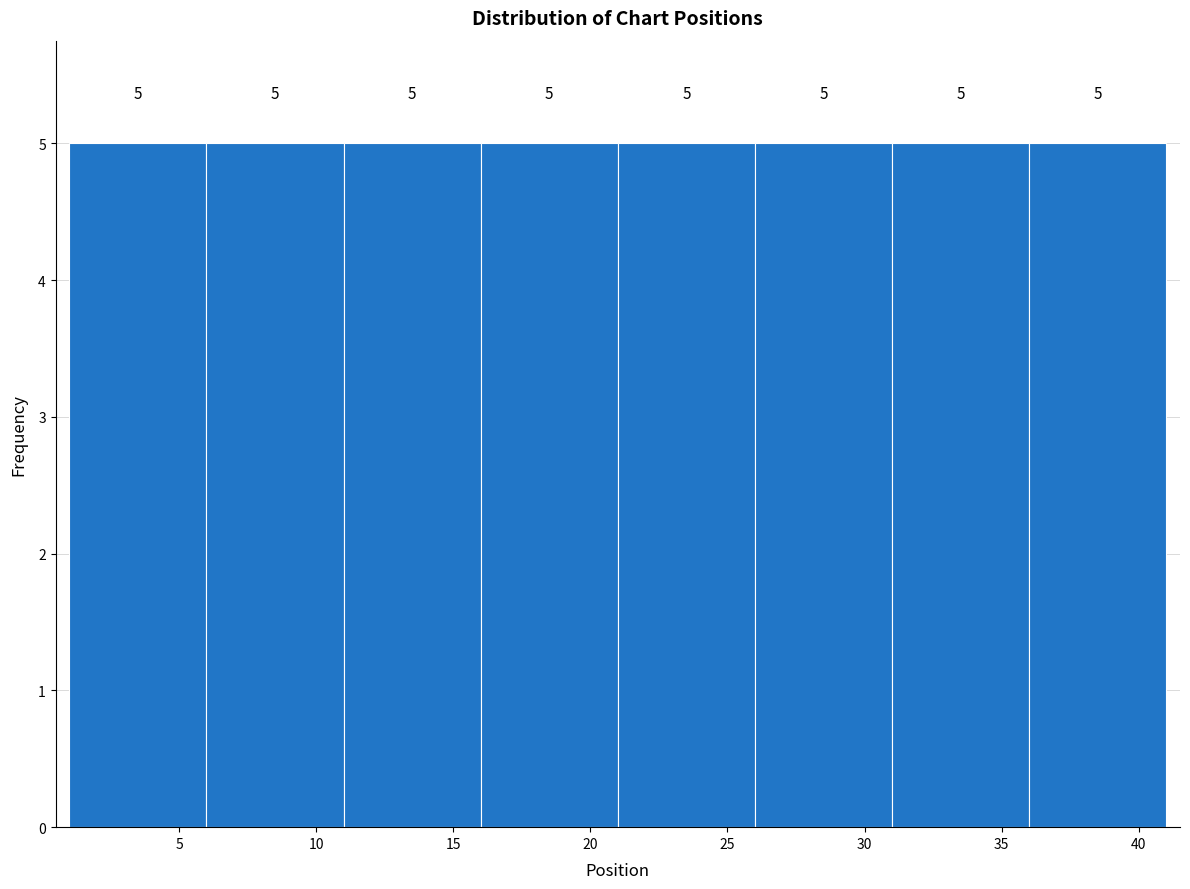

Reading left to right, list every bar in this chart as the range it spans on the x-axis followed by its height.

1 to 6: 5
6 to 11: 5
11 to 16: 5
16 to 21: 5
21 to 26: 5
26 to 31: 5
31 to 36: 5
36 to 41: 5